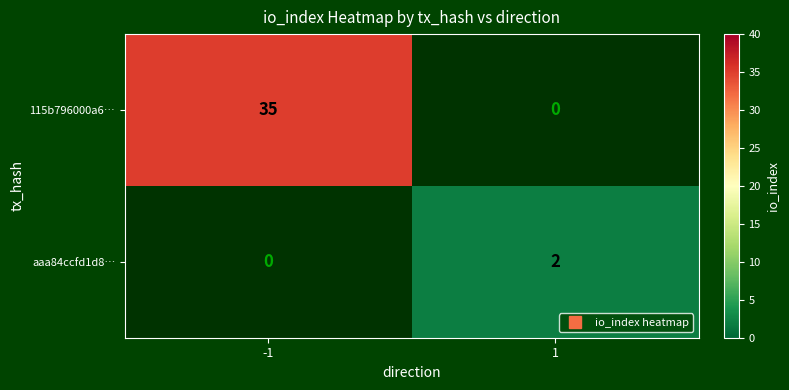

What is the difference between the maximum and minimum values in the 115b796000a6… series?

35